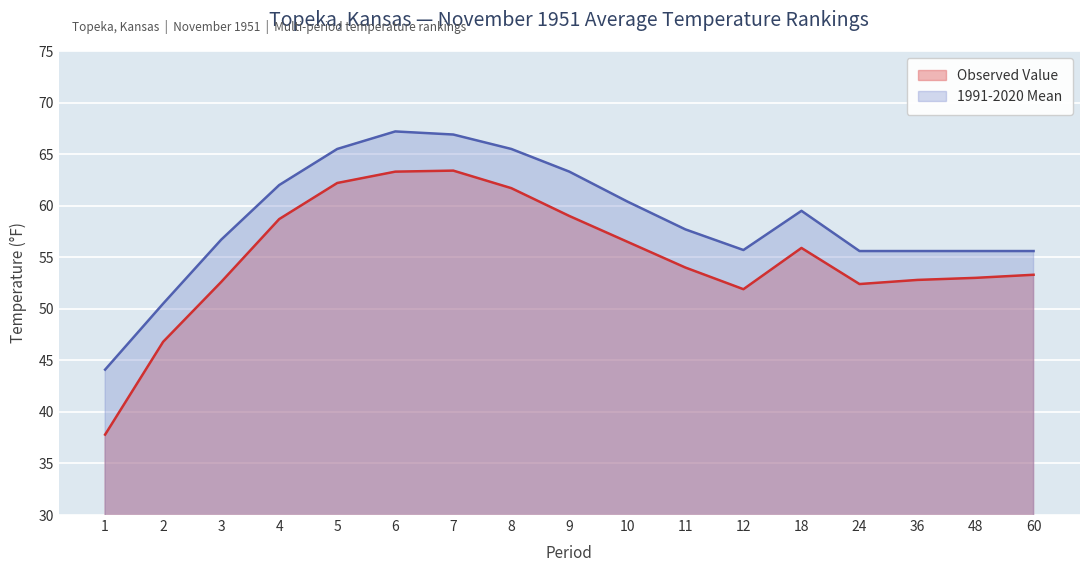

At which category is the sum across all series the highest?

6